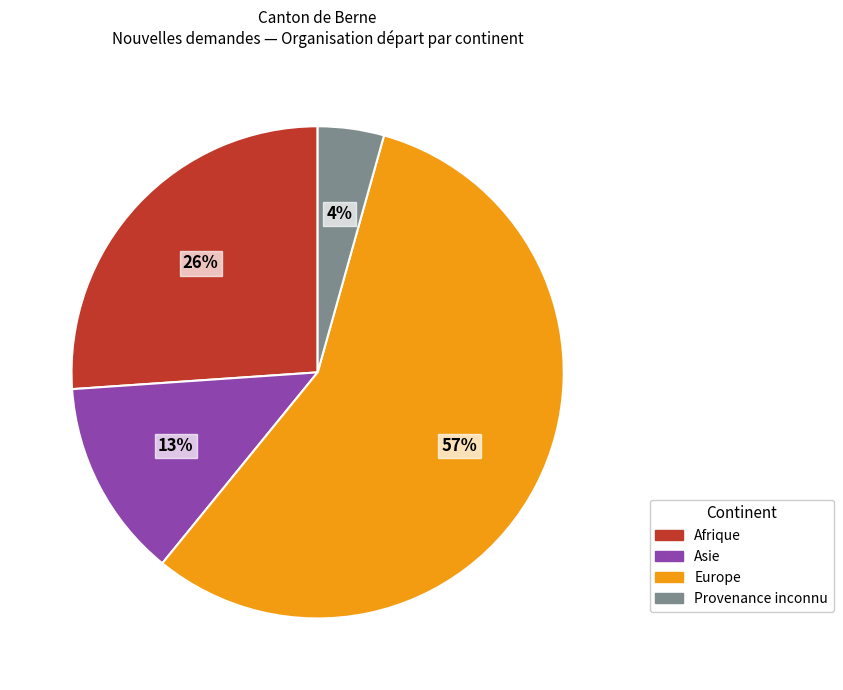

To the nearest percent, what is the average slice percentage?

25%